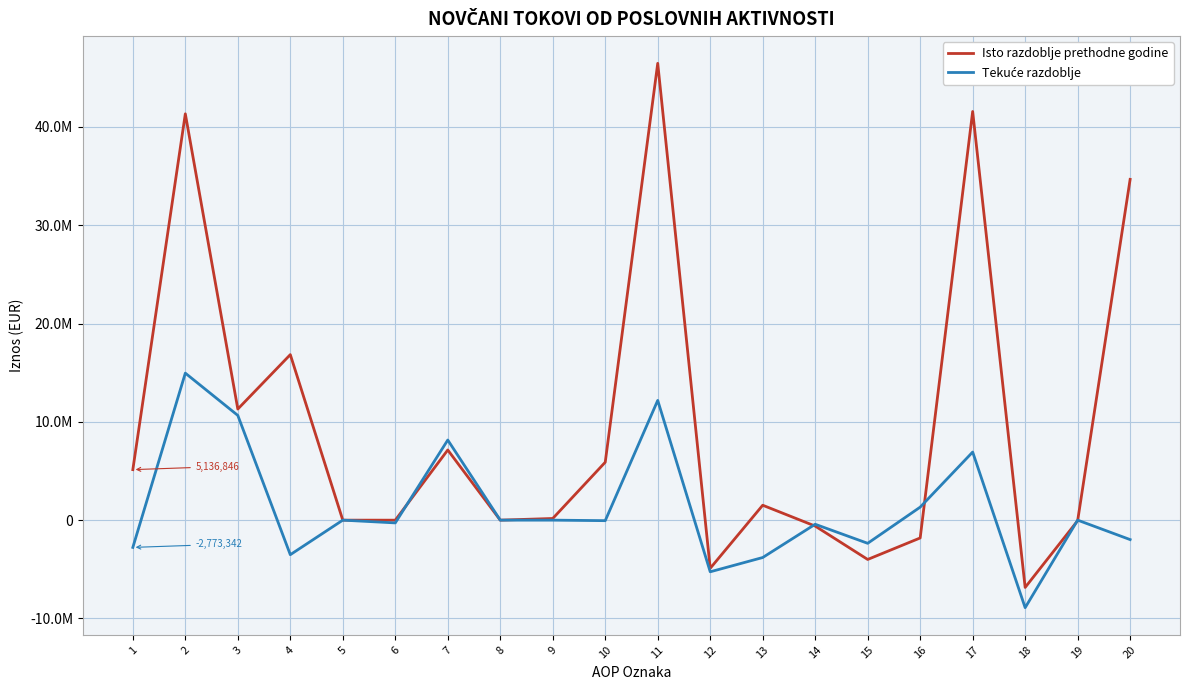

The value of Isto razdoblje prethodne godine at 17 is 18827954. True or false?

False